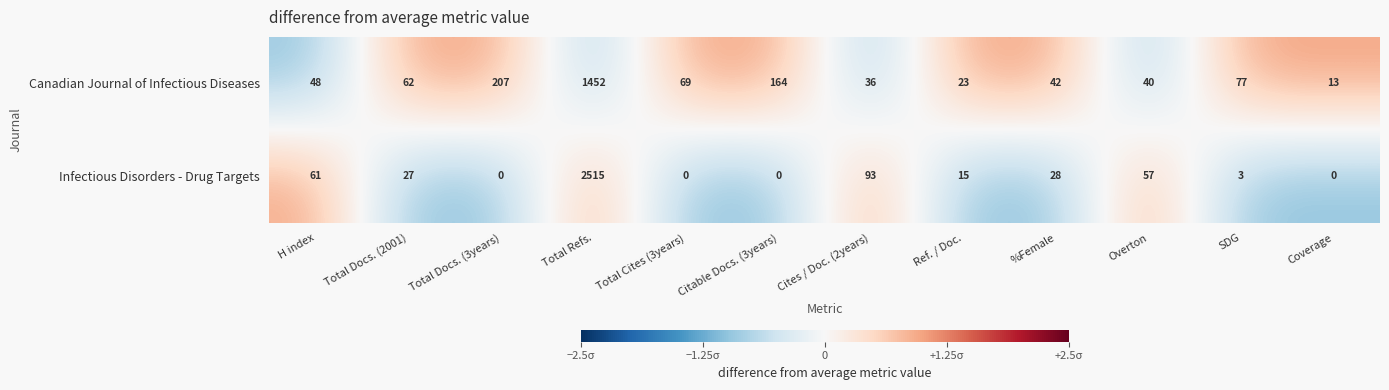

True or false: Infectious Disorders - Drug Targets has a value of 57 at Overton.

True